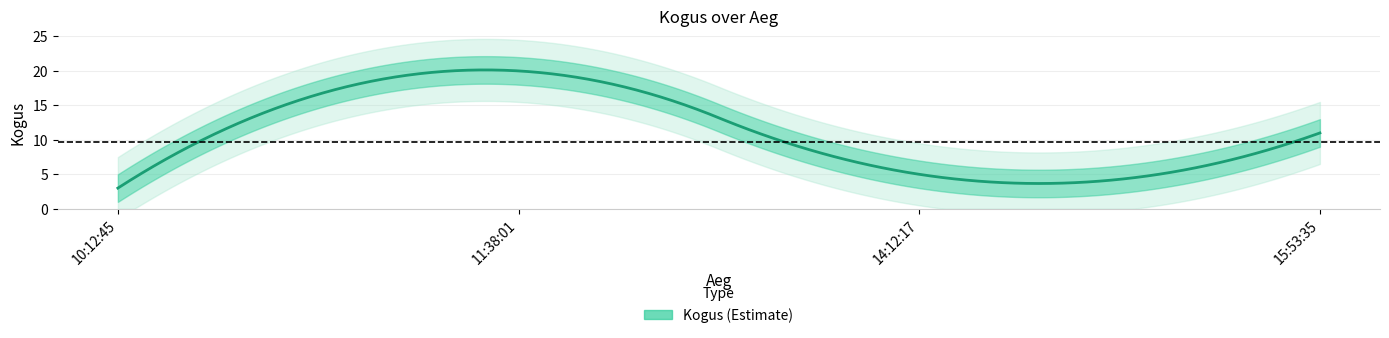

List the labels in order of value, largest first.

11:38:01, 15:53:35, 14:12:17, 10:12:45